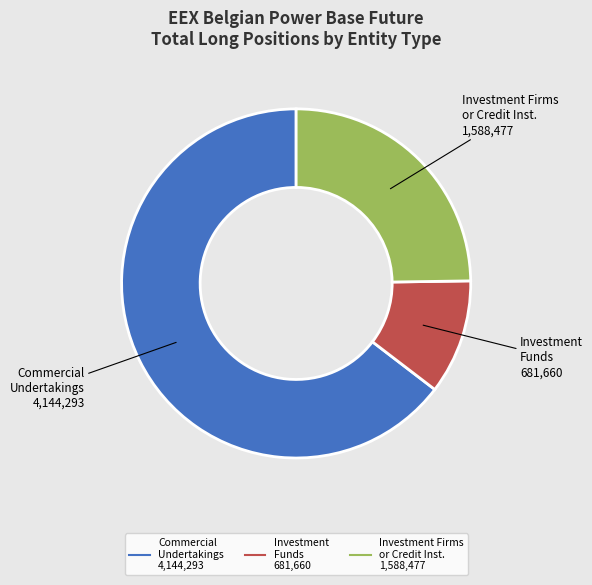

Is there any slice that represents more than half of the pie?

Yes